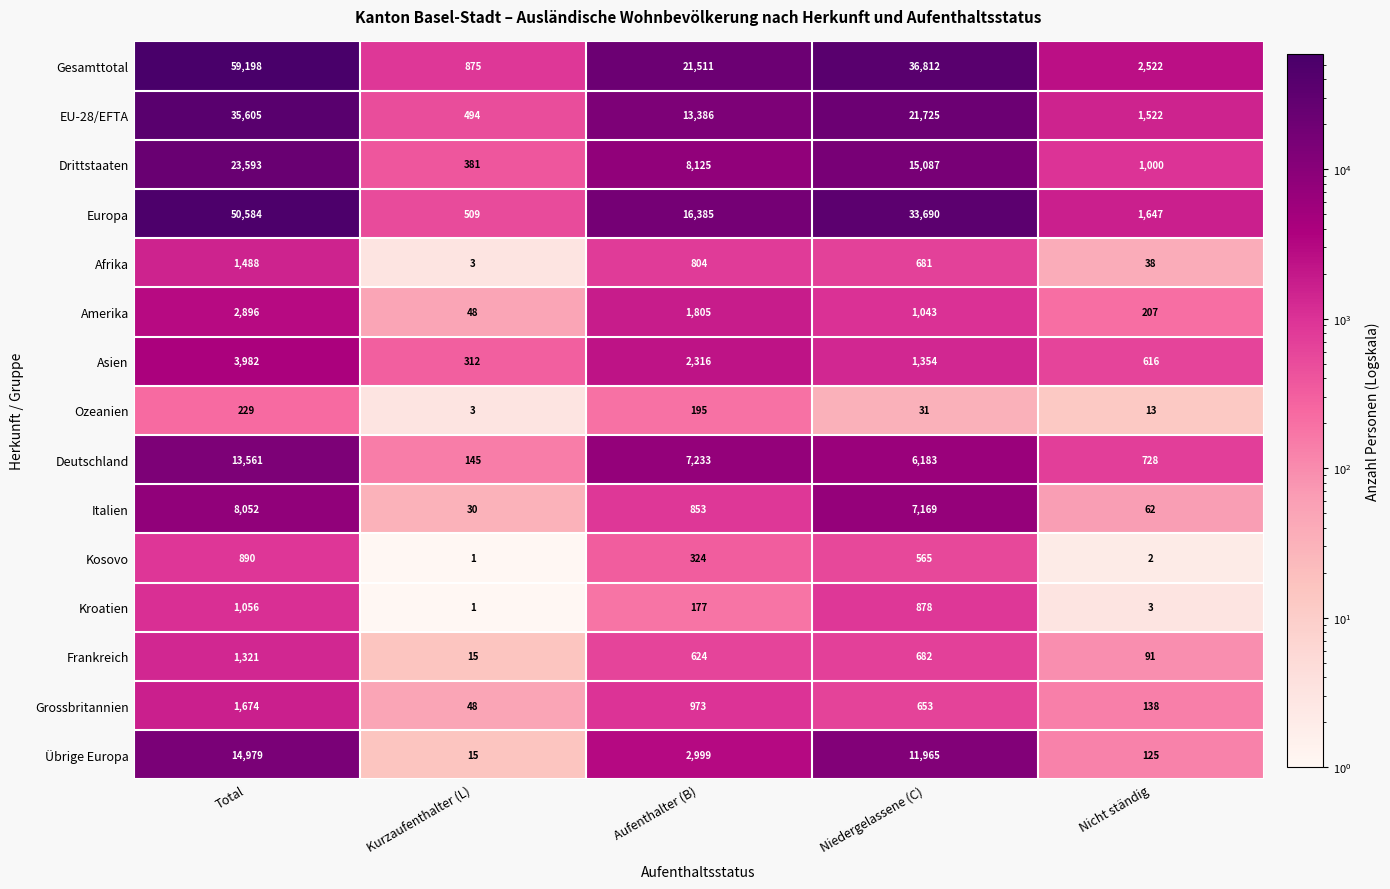

True or false: Afrika has a value of 1062 at Aufenthalter (B).

False